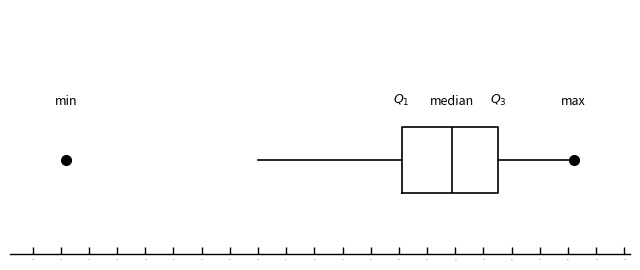

Transcribe this box plot: give where the median line is, the range the box spans, and where the two whiskers end, as read against the x-axis. The values are not printed on the chart, so give them approximately, as read against the axis.

median 90.9, box 89.1 to 92.5, whiskers 84.0 to 95.2